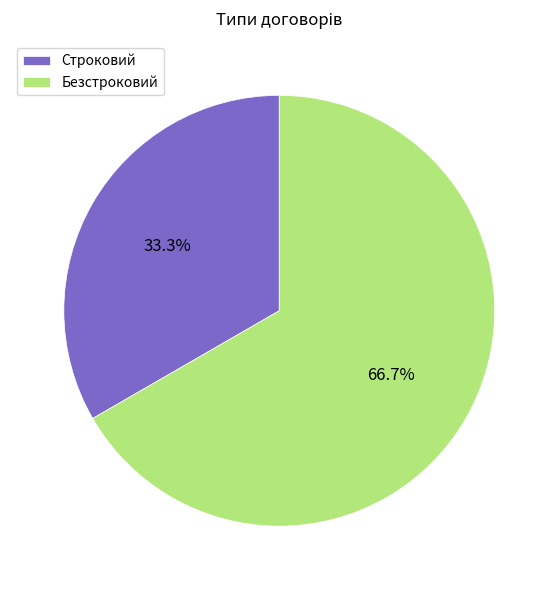

How many segments does this pie chart have?

2